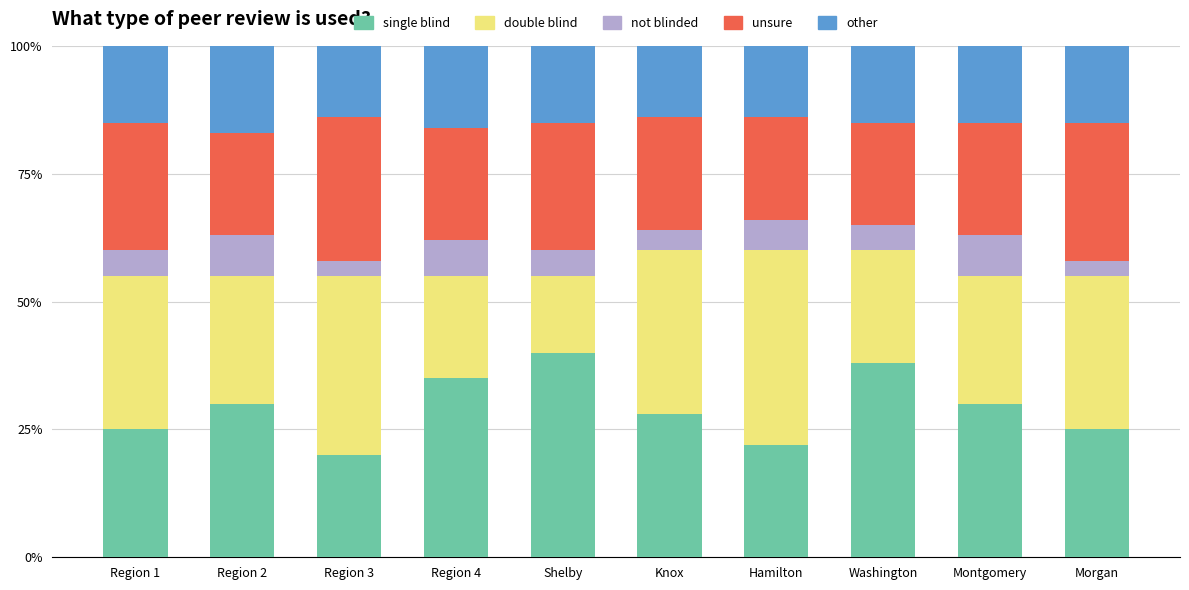

What is the total value across all series at Montgomery?

100.0